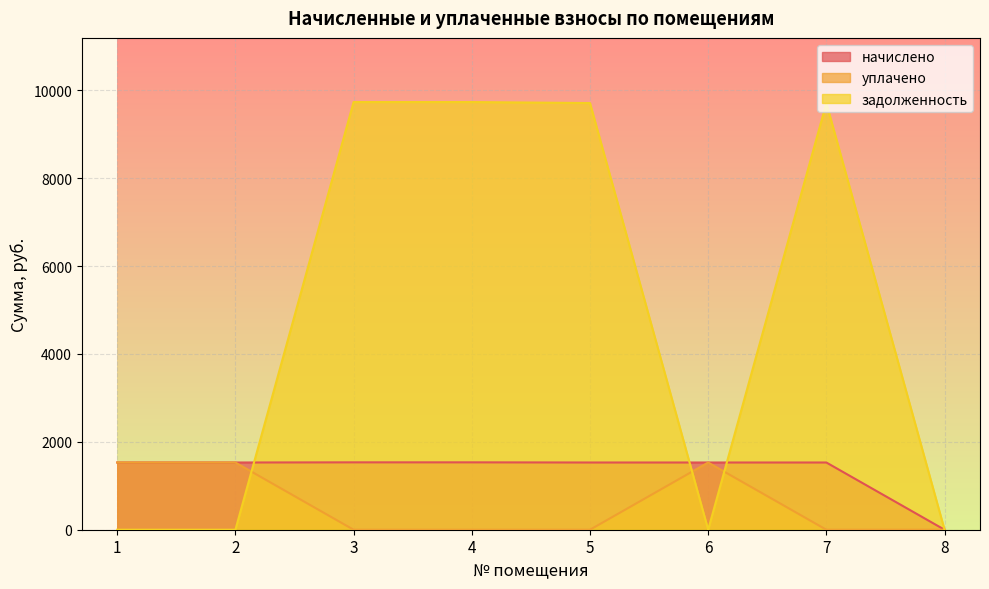

Reading right to left, transcribe all the data shown in this chart.

начислено: 8=0.0	7=1529.6	6=1529.6	5=1529.6	4=1533.3	3=1533.3	2=1529.6	1=1529.6
уплачено: 8=0.0	7=0.0	6=1529.6	5=0.0	4=0.0	3=0.0	2=1529.6	1=1529.6
задолженность: 8=0.0	7=9708.6	6=0.0	5=9708.6	4=9731.9	3=9731.9	2=0.0	1=0.0